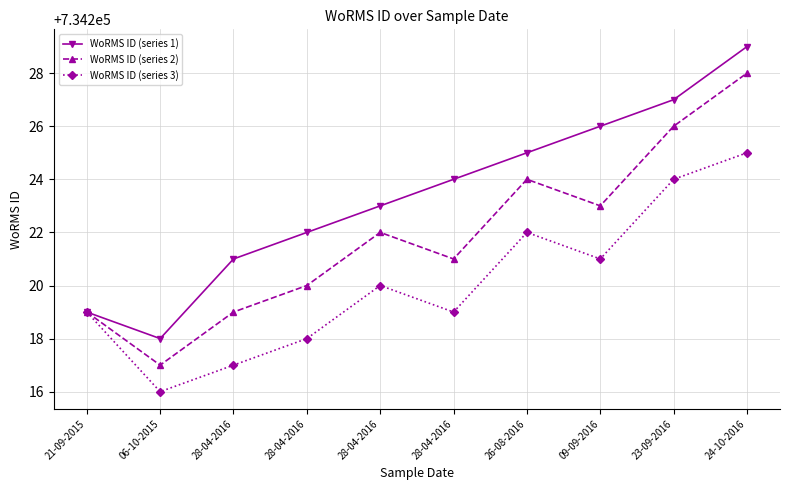

How many data points does each series have?

10